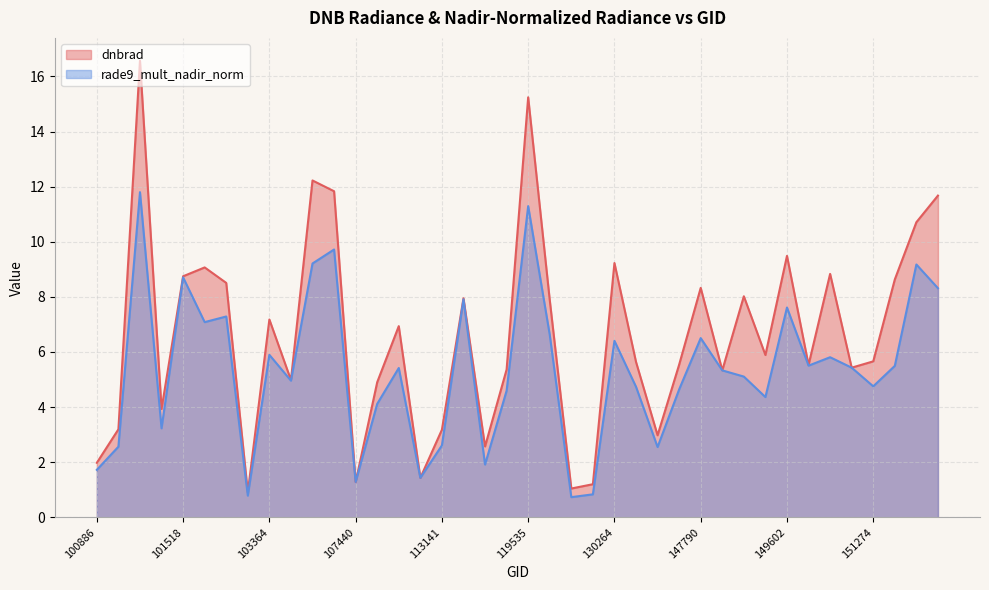

Does the chart have visible grid lines?

Yes